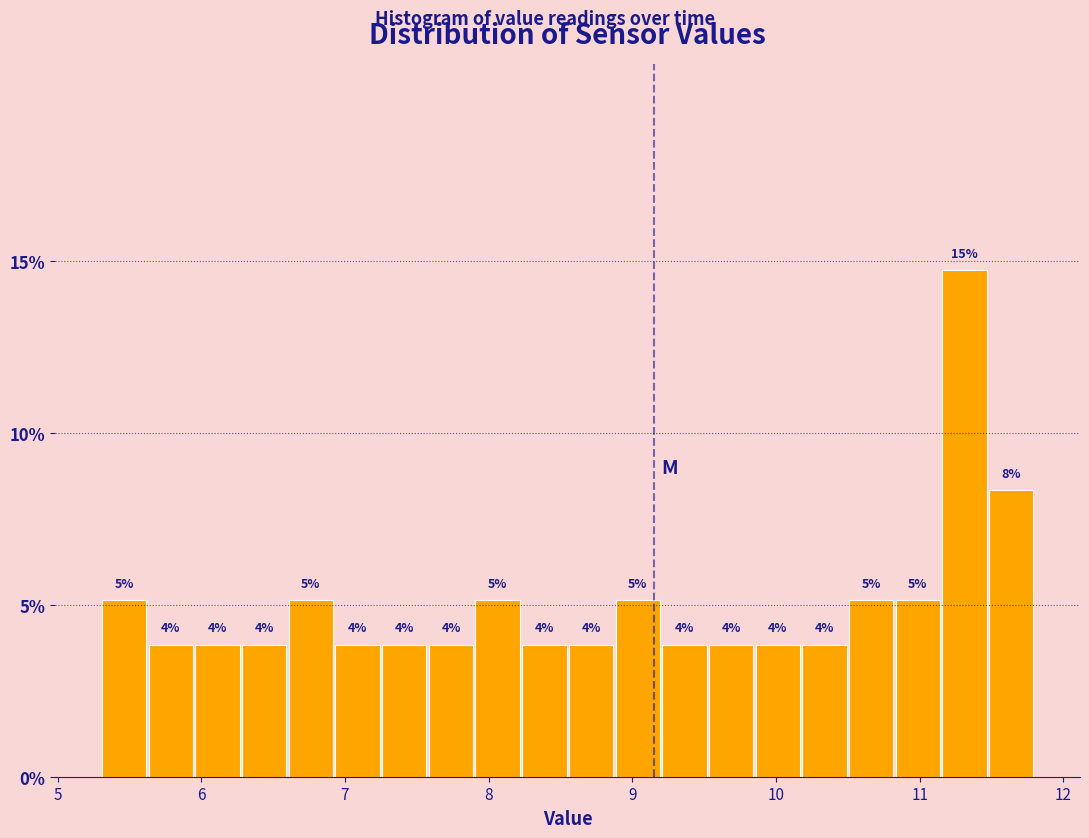

Around what value on the x-axis is the tallest bar? Give the approximate position of its centre, as read against the axis.

11.3